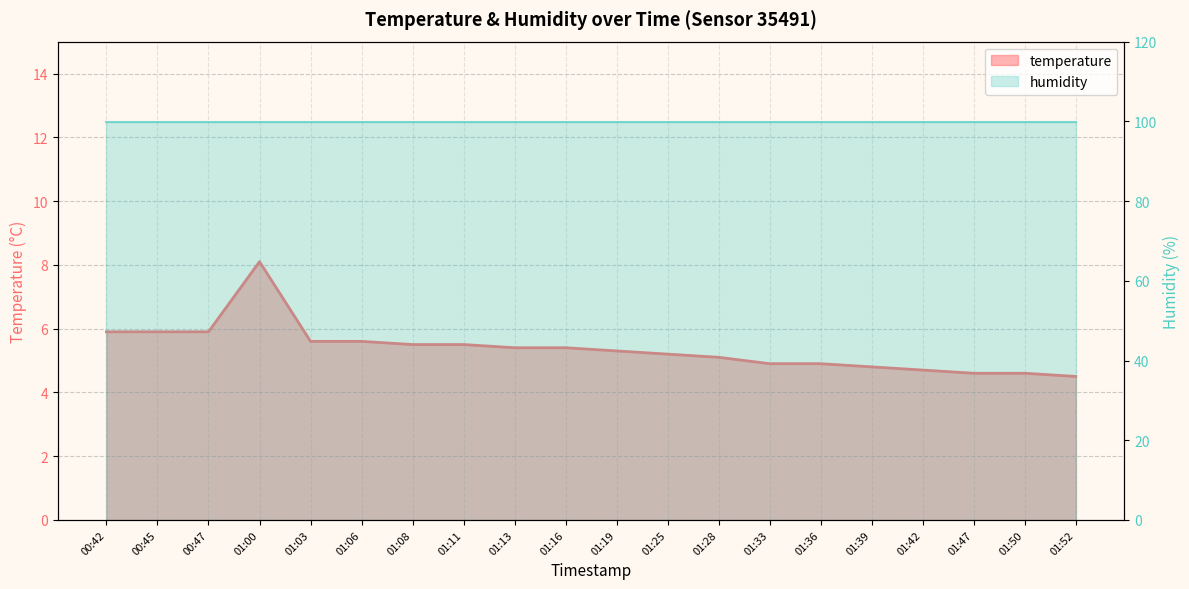

Which category has the highest value across all series?

01:00